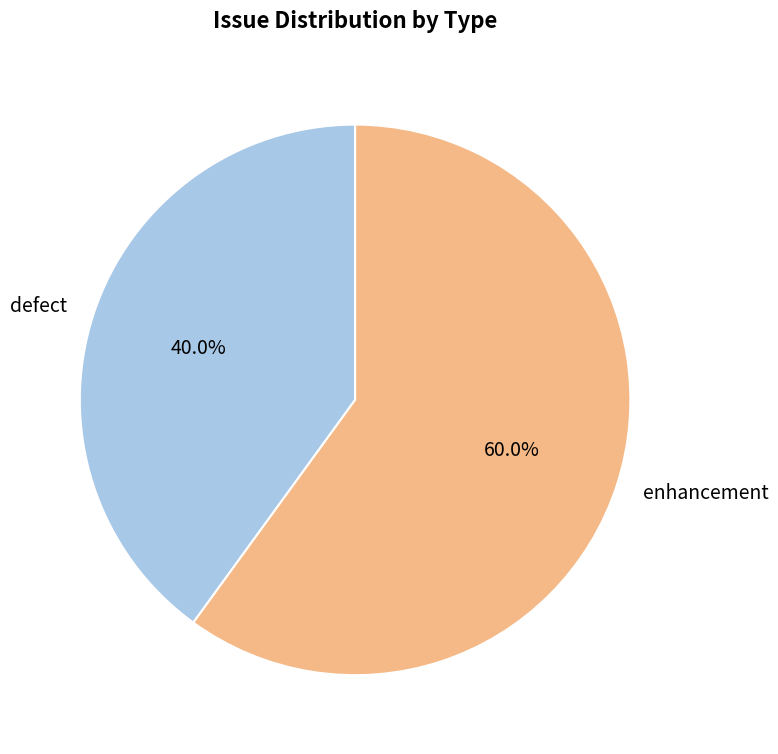

Which category has the biggest portion of the pie?

enhancement